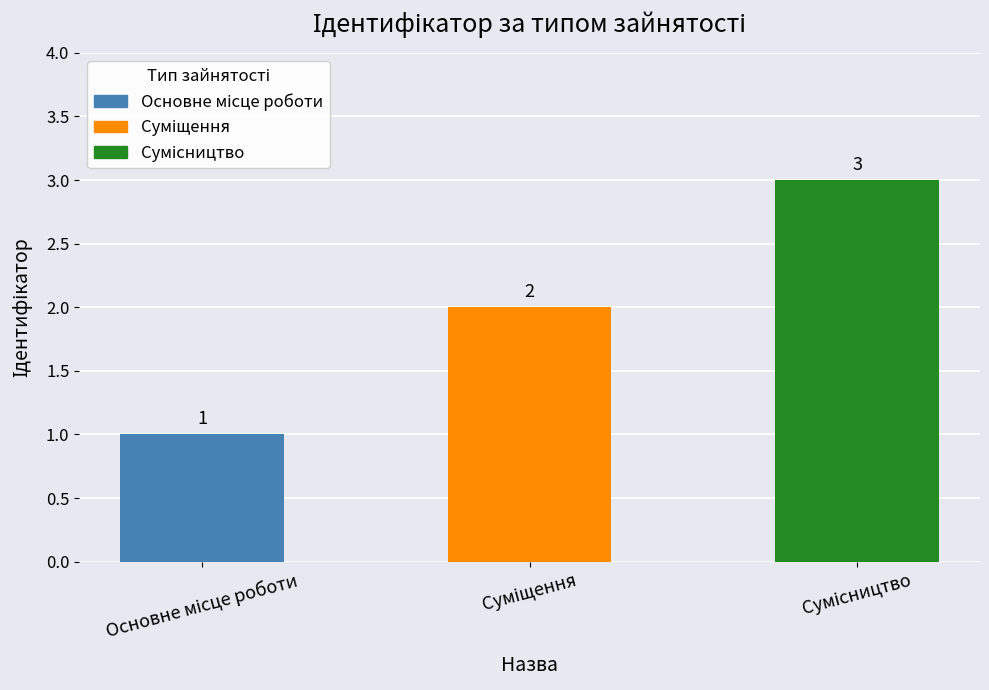

What is the value of the 1st bar from the left?

1